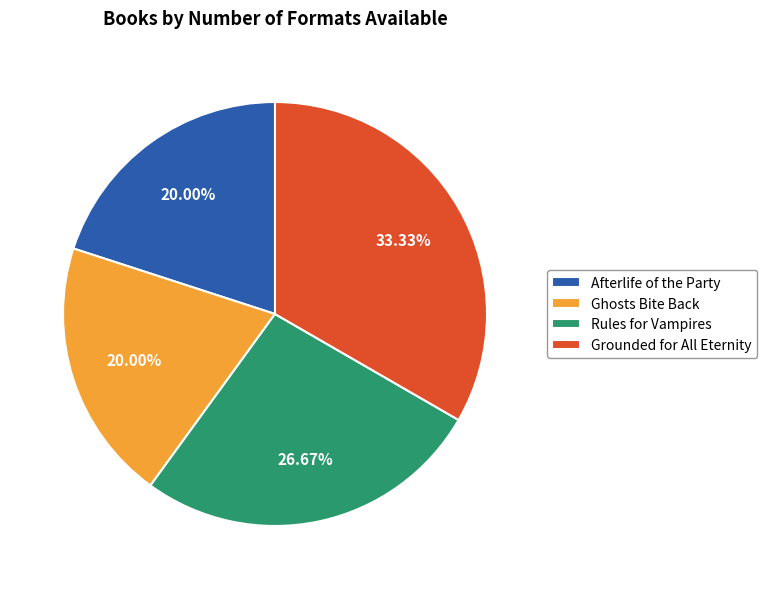

Combined, what portion of the pie is Rules for Vampires and Afterlife of the Party?

46.7%